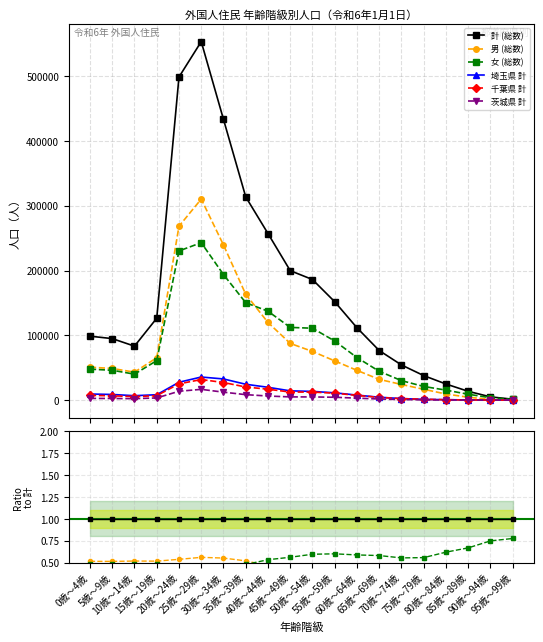

Where is 計 (総数) nearest to the value 1?

0歳～4歳